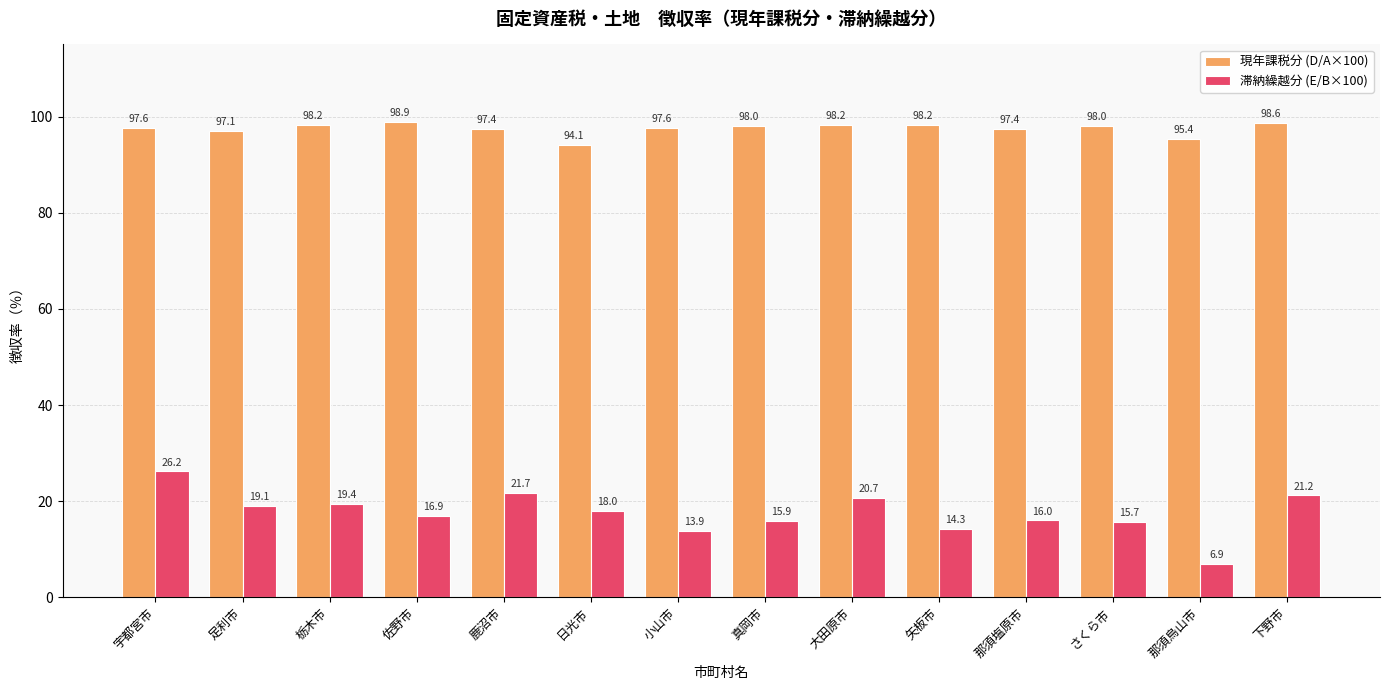

What are all the series names shown in the legend?

現年課税分 (D/A×100), 滞納繰越分 (E/B×100)